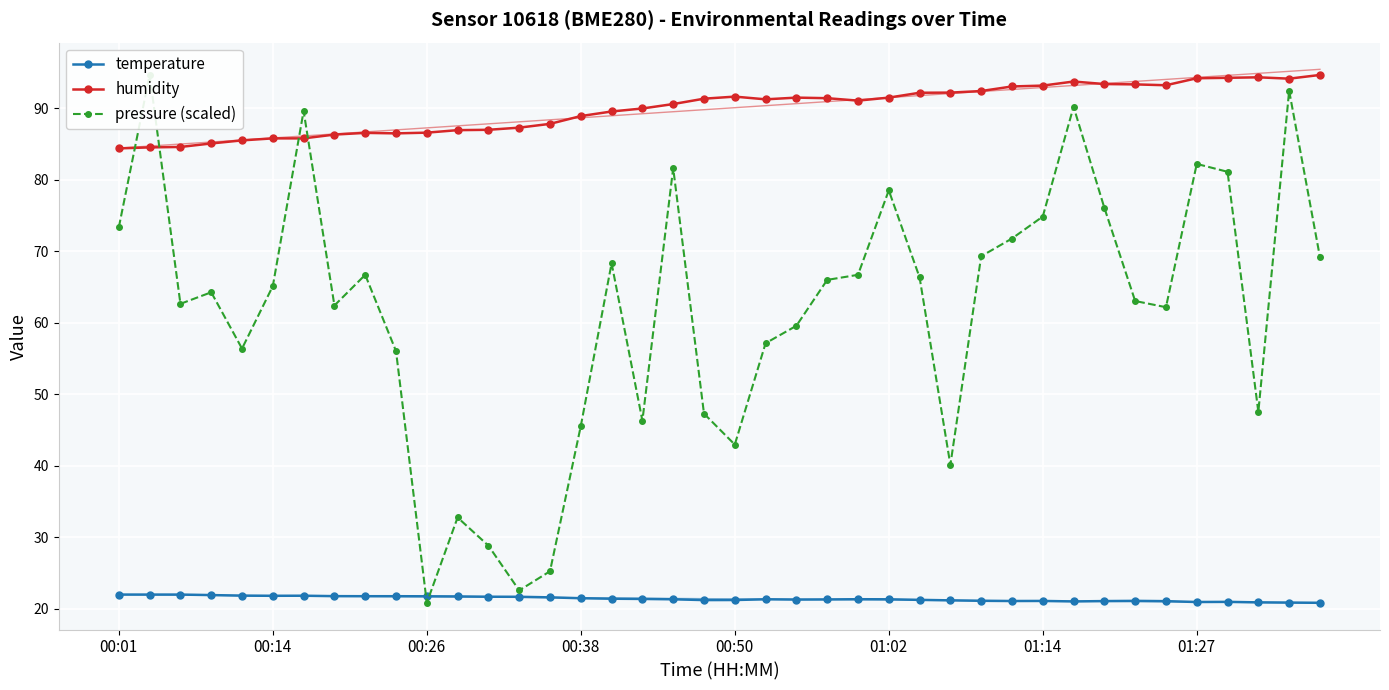

What is the maximum value for humidity?

94.7